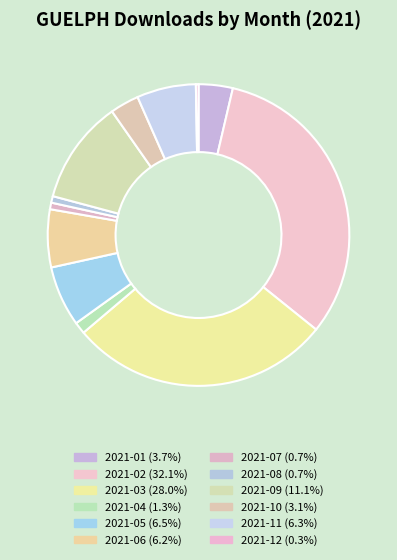

What is the ratio of the value at 2021-10 to the value at 2021-08?

4.4